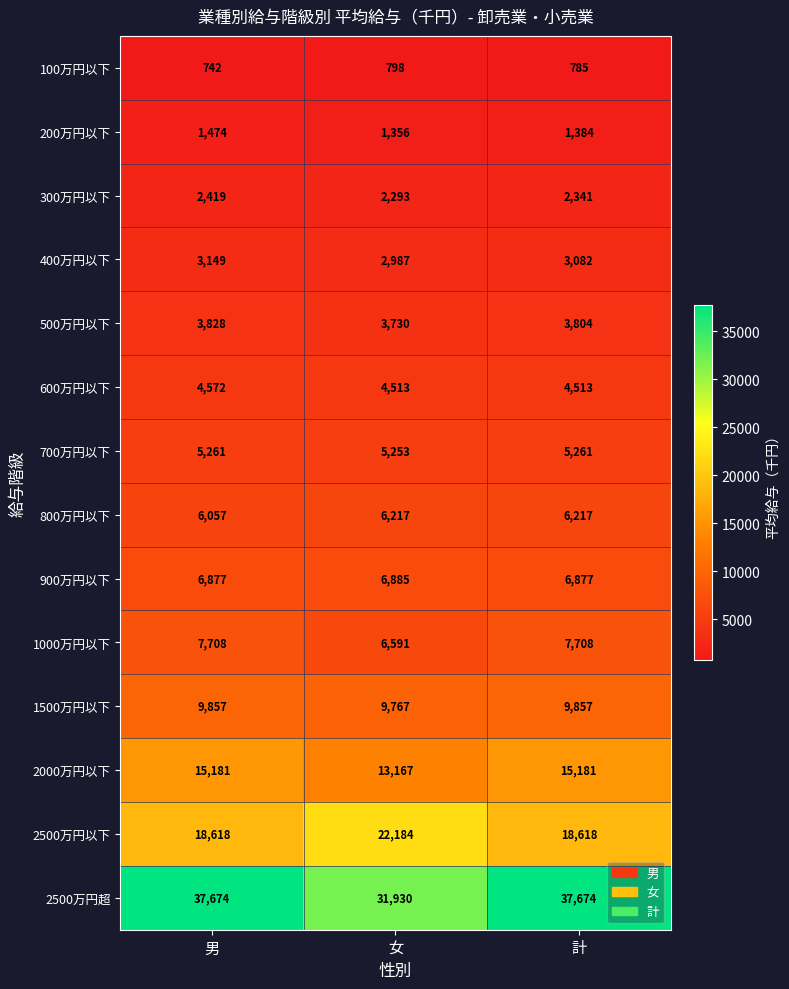

At which category is the sum across all series the highest?

男